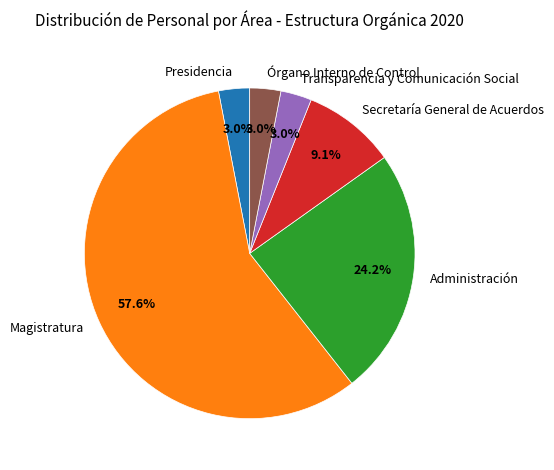

What percentage is NOT represented by Administración?

75.8%